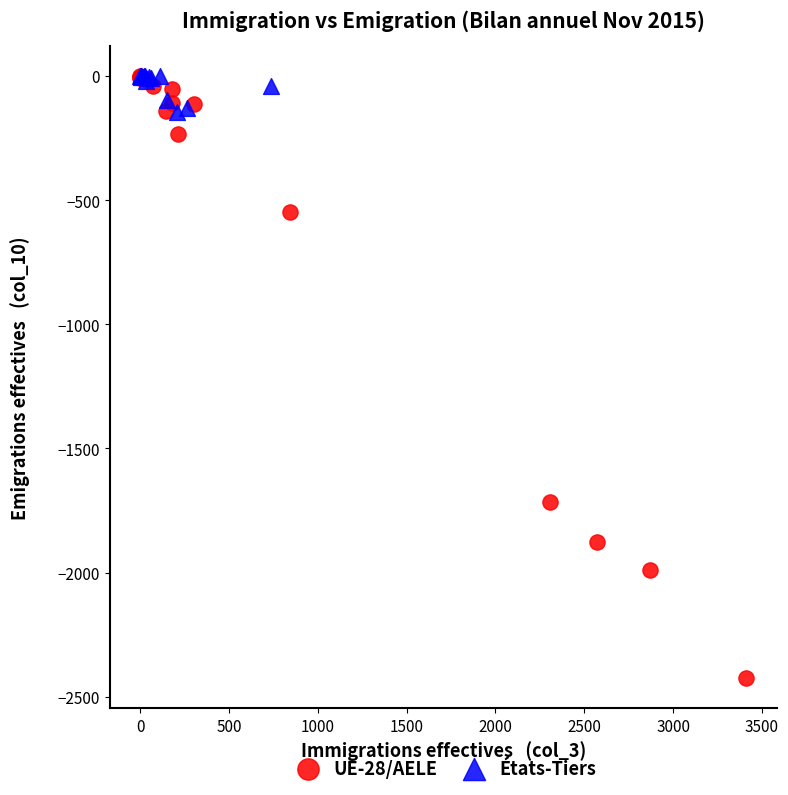

Which series has the largest Y range (max minus min)?

UE-28/AELE